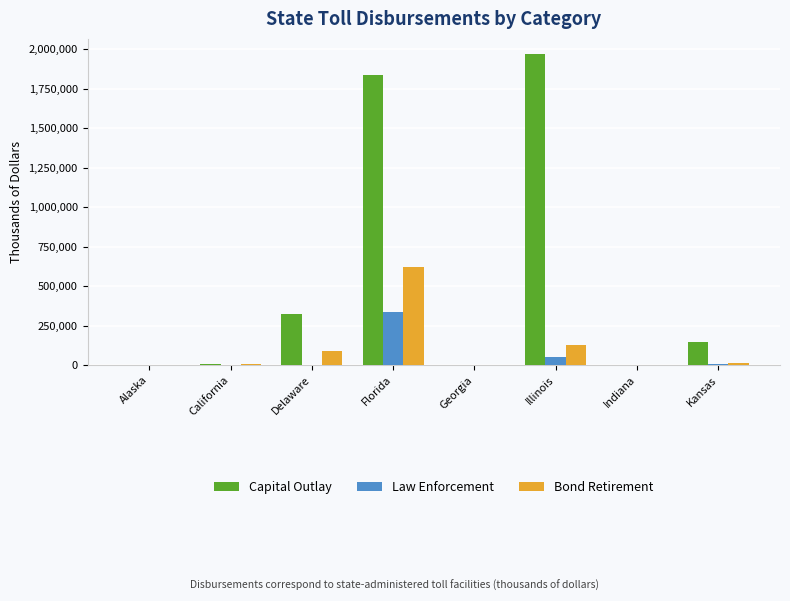

What is the maximum value for Law Enforcement?

338994